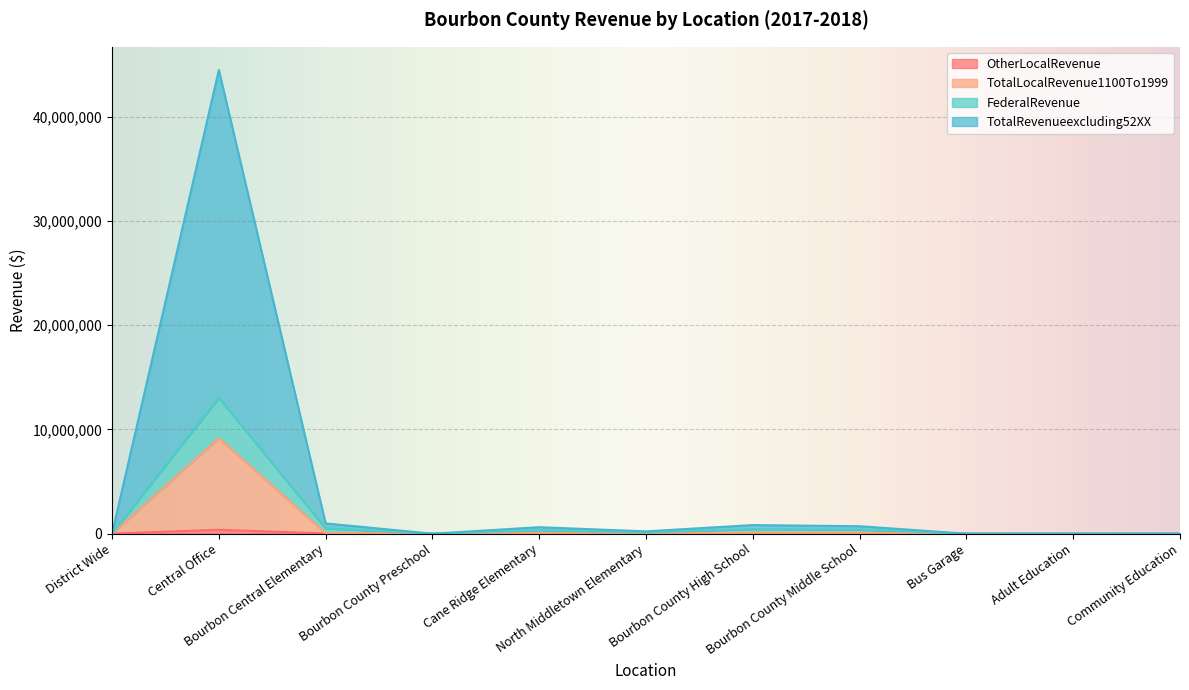

What are all the series names shown in the legend?

OtherLocalRevenue, TotalLocalRevenue1100To1999, FederalRevenue, TotalRevenueexcluding52XX